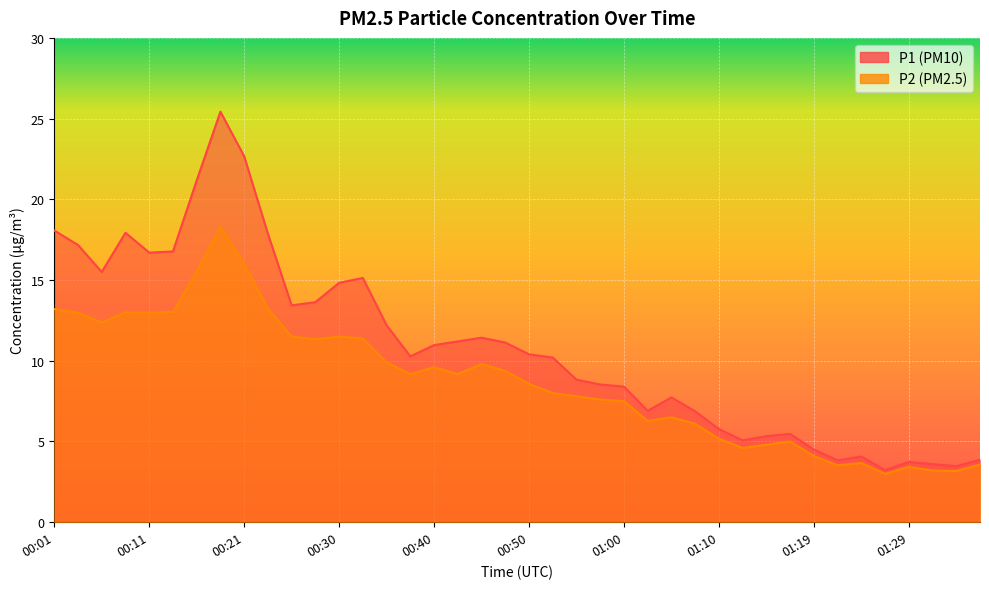

Read the P2 value at 00:52.

8.0